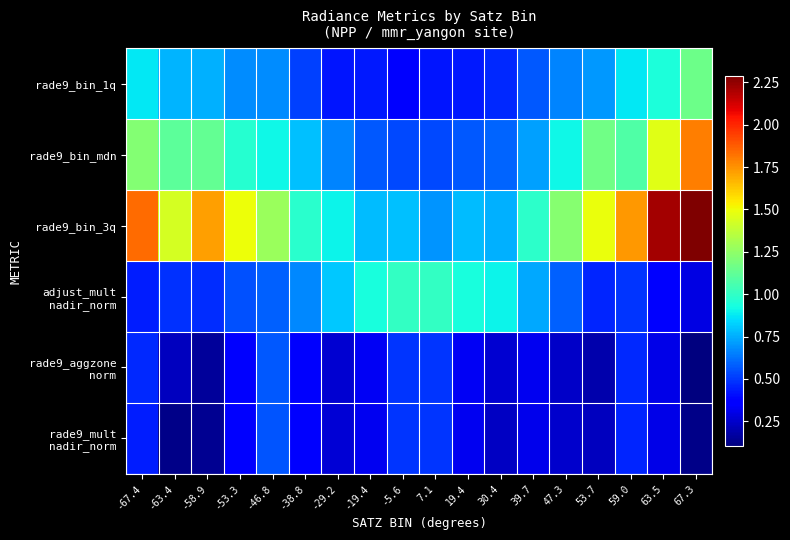

At 7.1, list the series in order from largest to smallest.

adjust_mult nadir_norm, rade9_bin_3q, rade9_bin_mdn, rade9_aggzone norm, rade9_mult nadir_norm, rade9_bin_1q